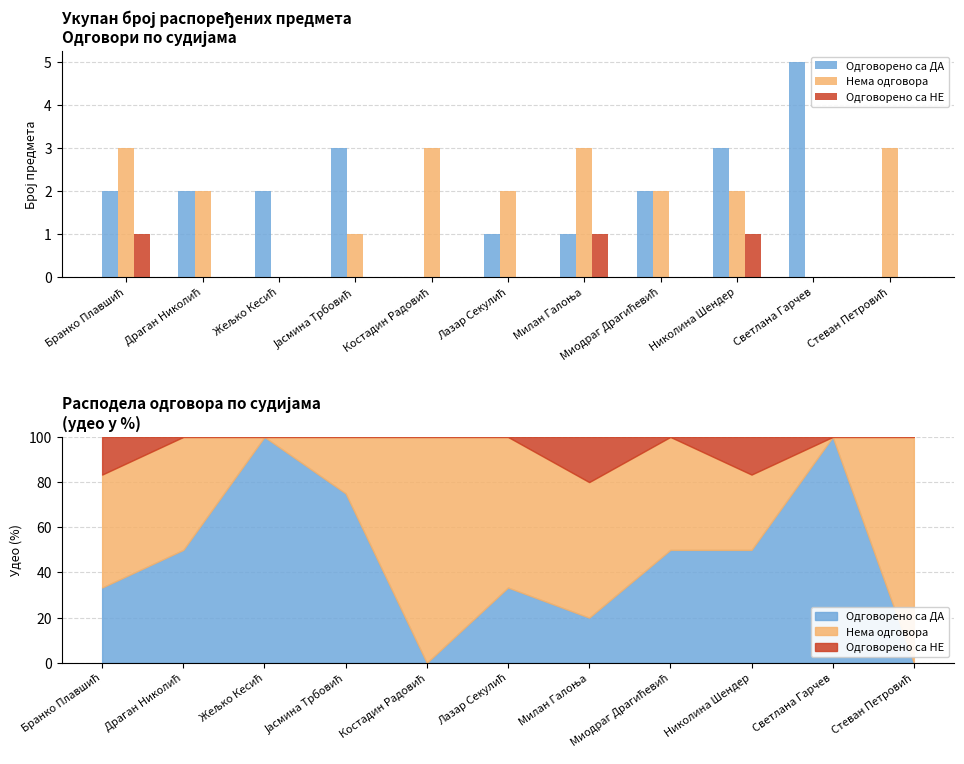

True or false: Нема одговора has a value of 2 at Лазар Секулић.

True